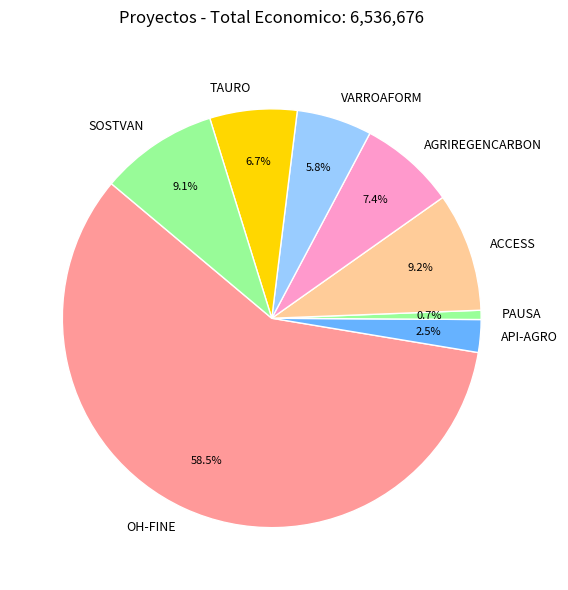

Do API-AGRO and TAURO together represent more than half of the pie?

No